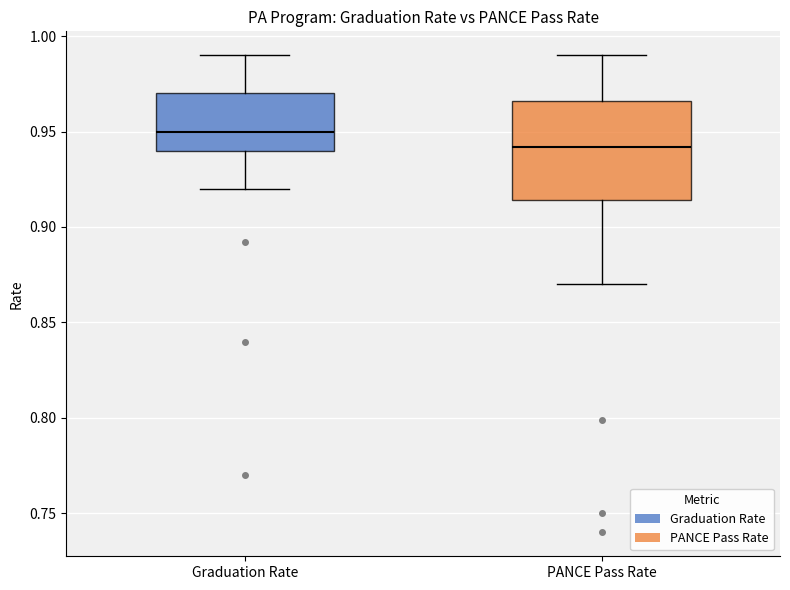

Where does the lower whisker of the box for Graduation Rate end on the y-axis? The values are not printed on the chart, so give them approximately, as read against the axis.

0.920